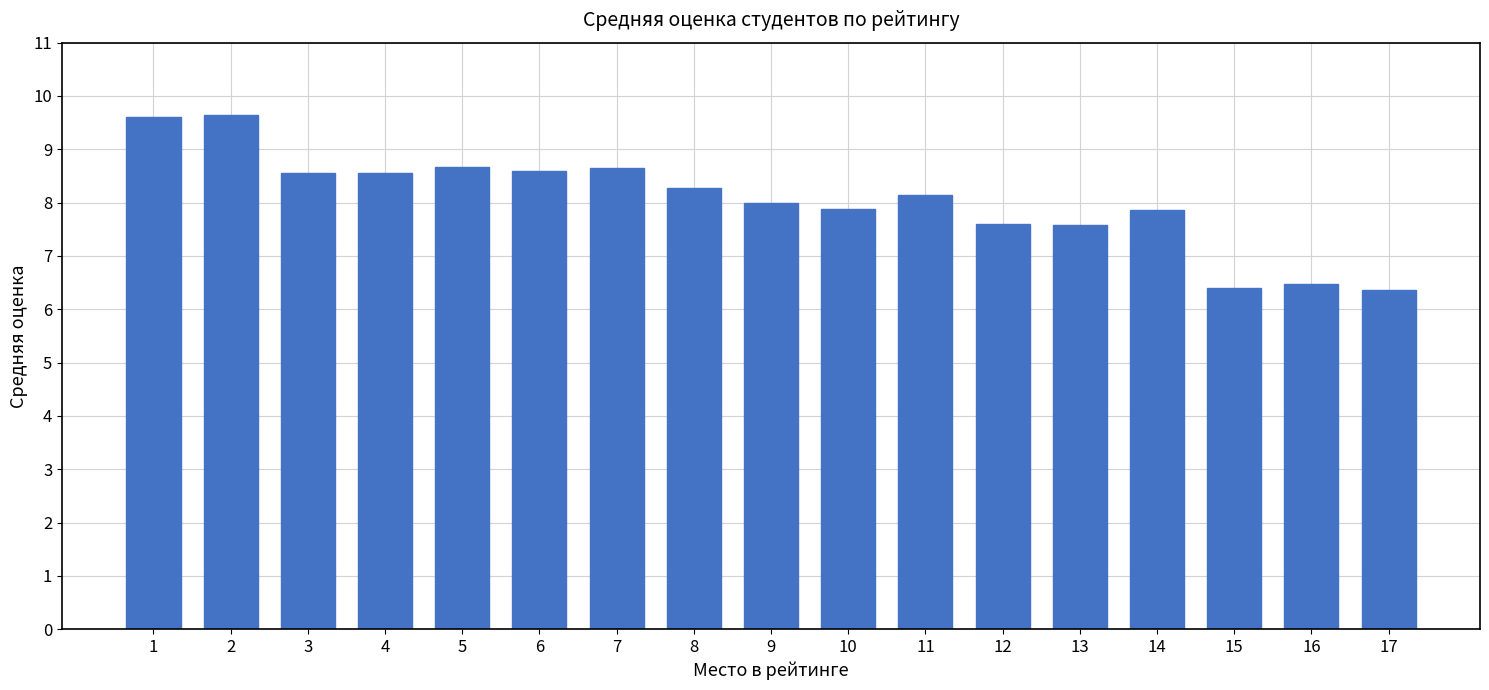

Which has a higher value, 15 or 13?

13